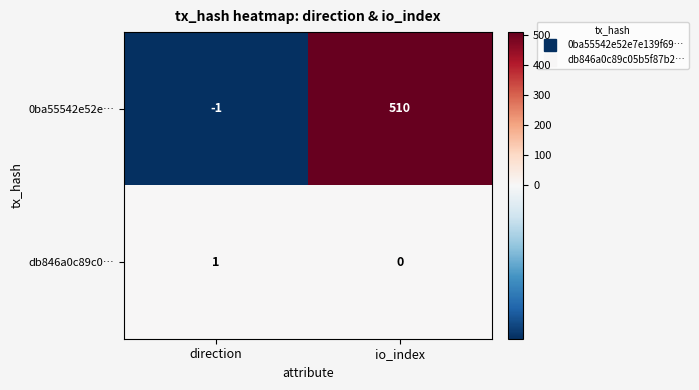

How many data points does each series have?

2